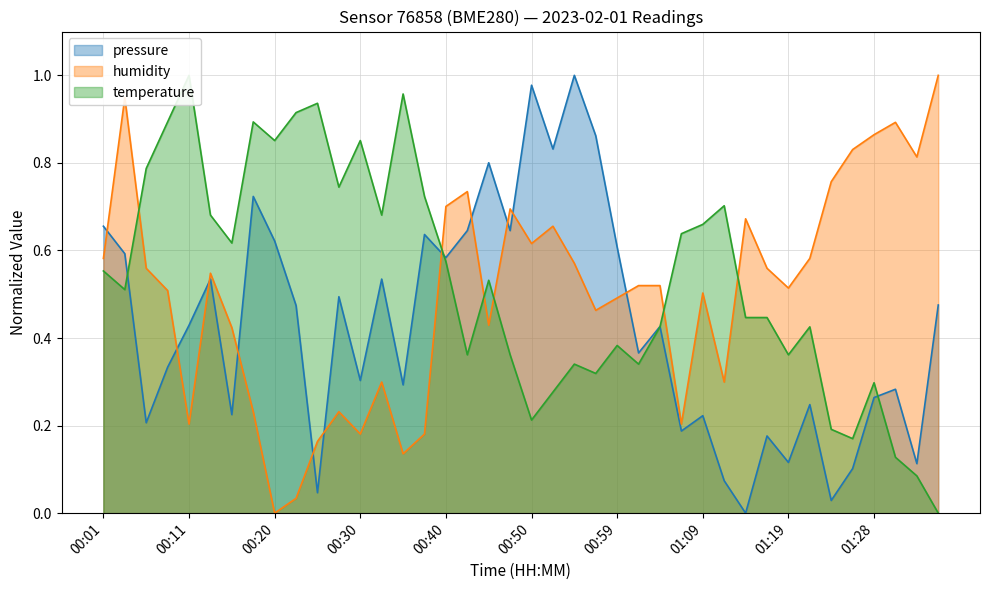

What is the label of the 9th point from the left?

00:20